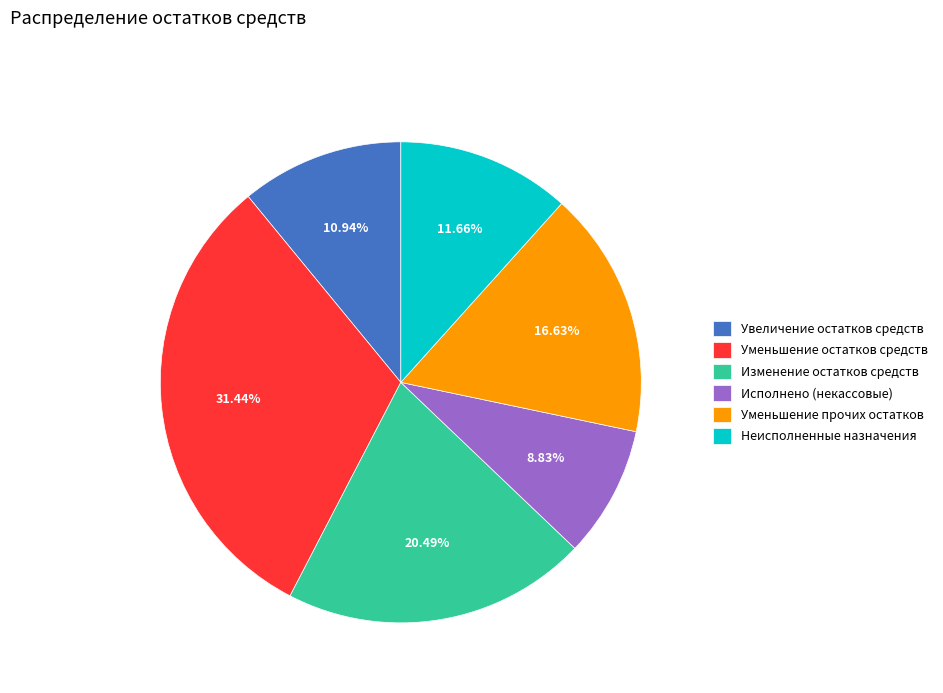

The Уменьшение остатков средств slice represents 39% of the pie. True or false?

False